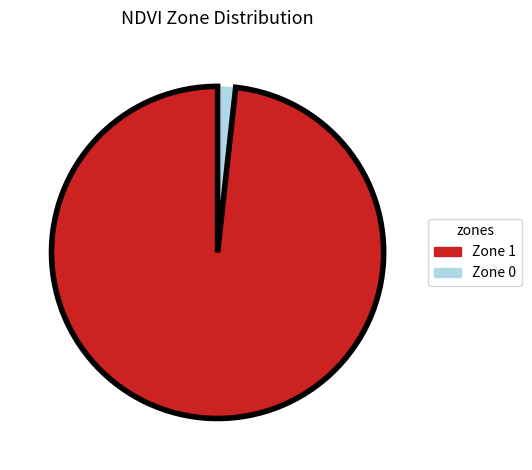

Do Zone 1 and Zone 0 together represent more than half of the pie?

Yes